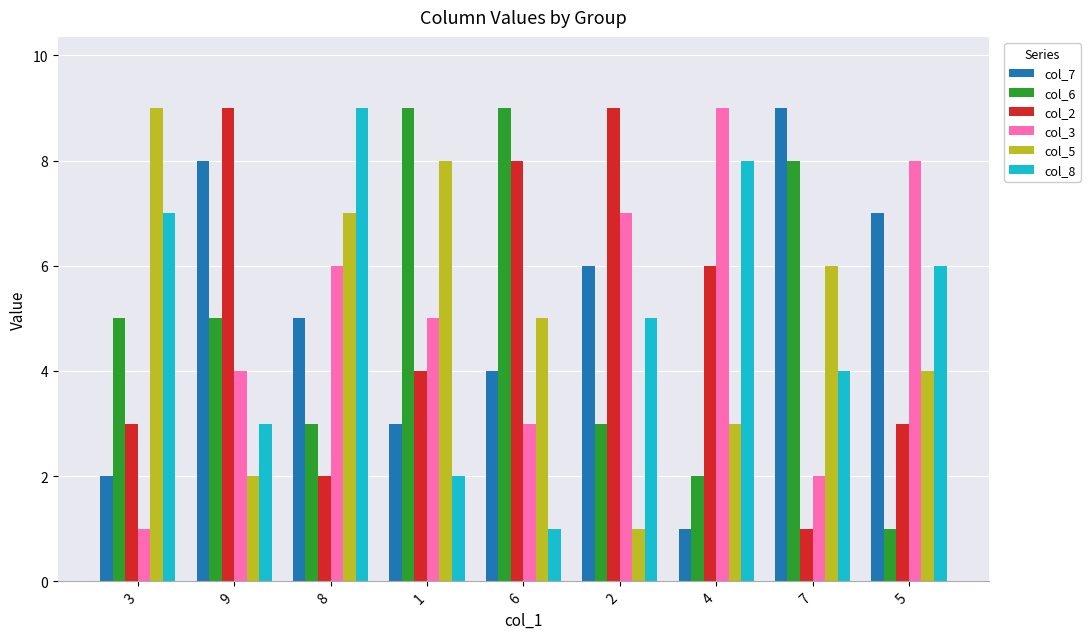

At which category is the sum across all series the highest?

8